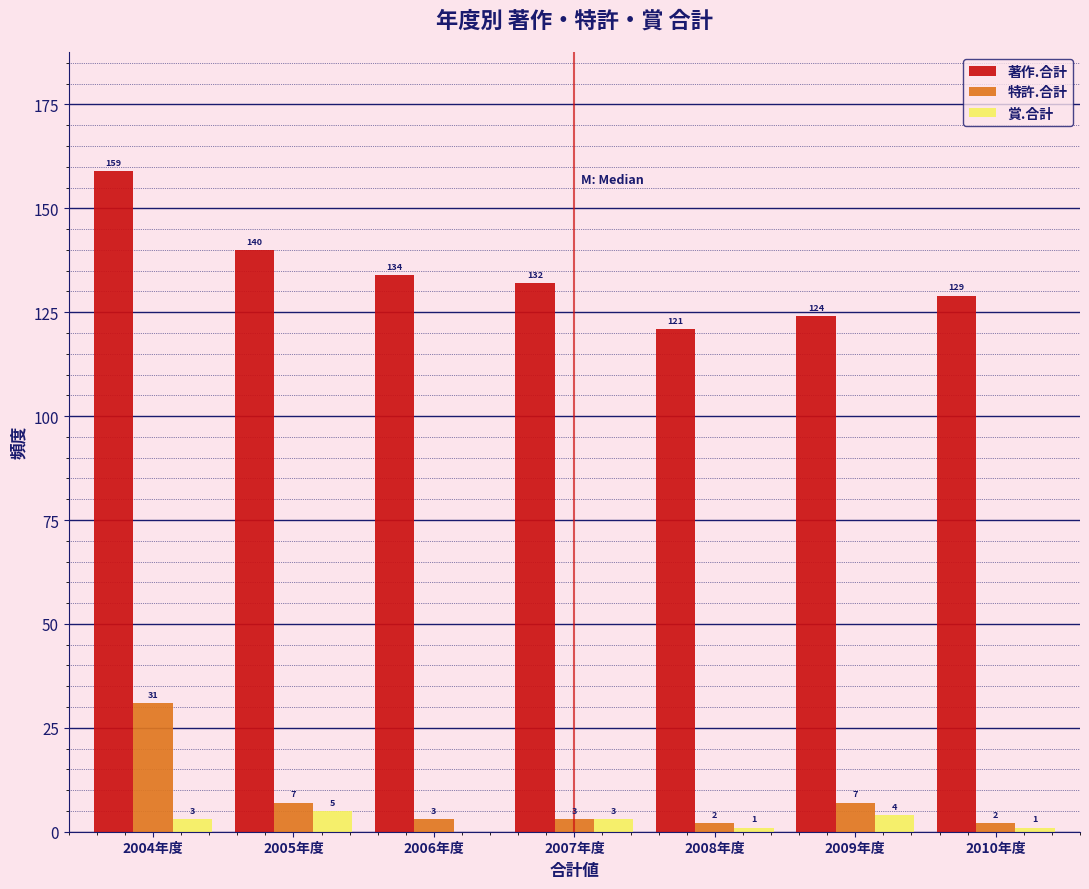

Reading right to left, list all the values displayed in this chart.

著作.合計: 2010年度=129	2009年度=124	2008年度=121	2007年度=132	2006年度=134	2005年度=140	2004年度=159
特許.合計: 2010年度=2	2009年度=7	2008年度=2	2007年度=3	2006年度=3	2005年度=7	2004年度=31
賞.合計: 2010年度=1	2009年度=4	2008年度=1	2007年度=3	2006年度=0	2005年度=5	2004年度=3